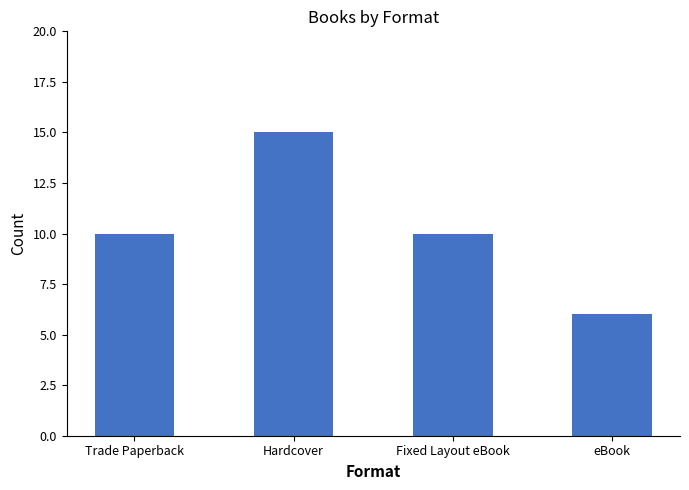

Read the value at Fixed Layout eBook.

10